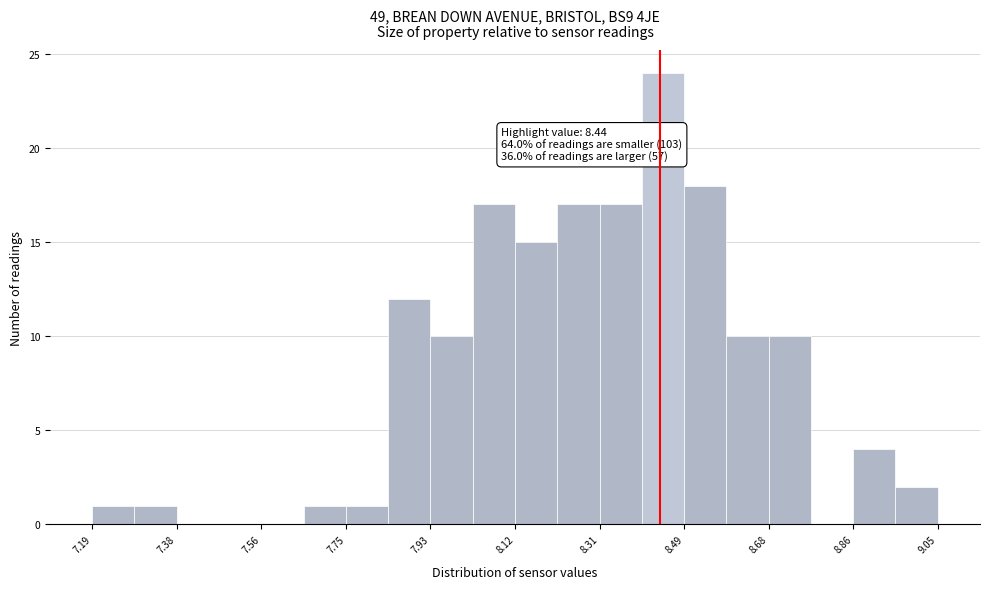

Which range on the x-axis has the tallest bar?

8.40 to 8.50